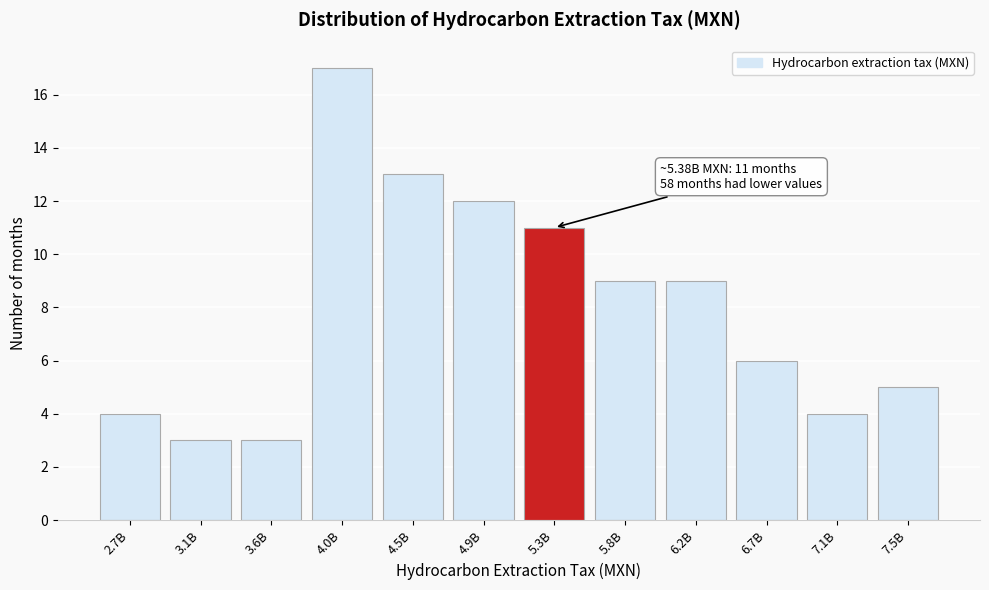

Reading left to right, what are all the values shown in this chart?

2.7B=4	3.1B=3	3.6B=3	4.0B=17	4.5B=13	4.9B=12	5.3B=11	5.8B=9	6.2B=9	6.7B=6	7.1B=4	7.5B=5